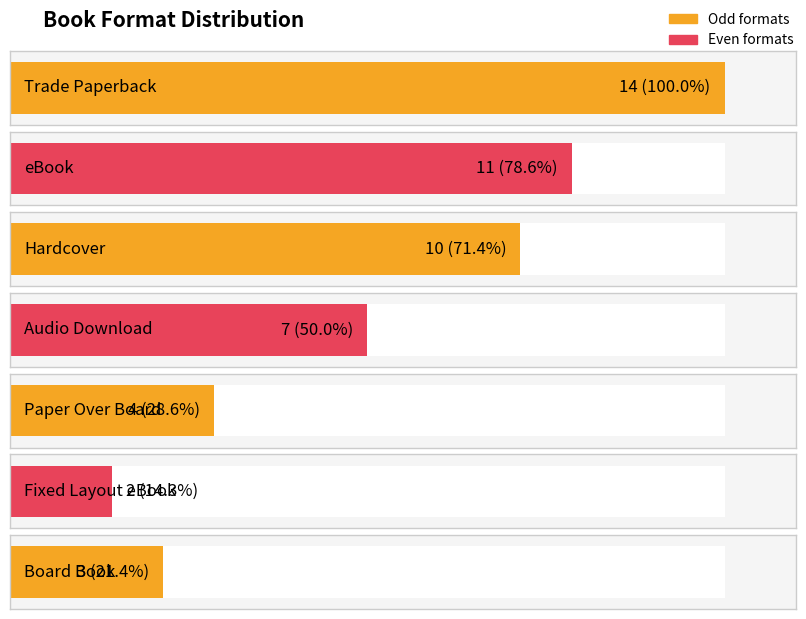

At which label is the value closest to 6?

Audio Download